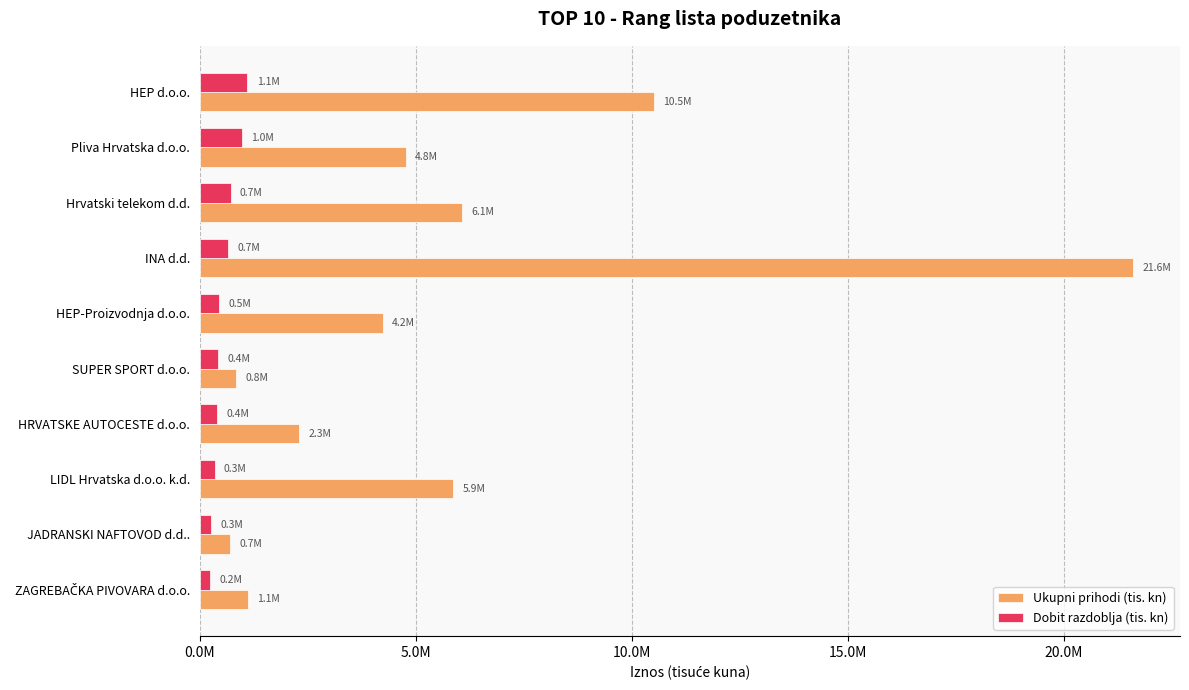

Where is Ukupni prihodi (tis. kn) nearest to the value 11163814?

HEP d.o.o.